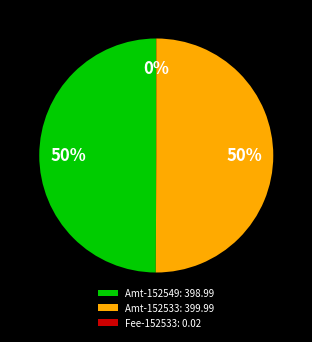

To the nearest percent, what is the difference between the largest and smallest slice percentages?

50%